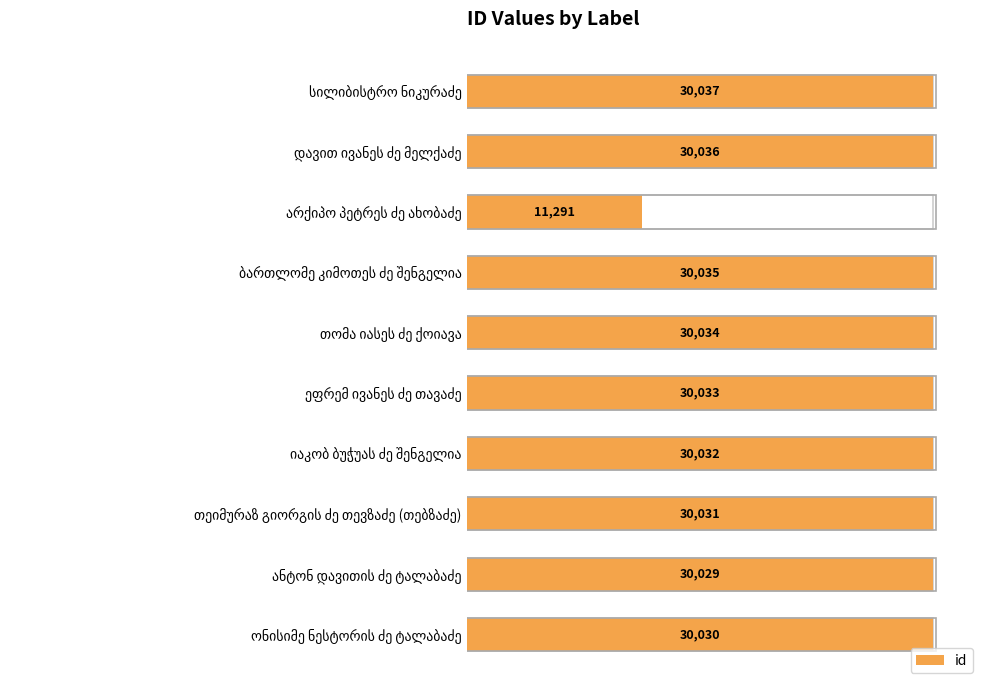

Reading right to left, what are all the values shown in this chart?

100.0	100.0	100.0	100.0	100.0	100.0	100.0	37.6	100.0	100.0